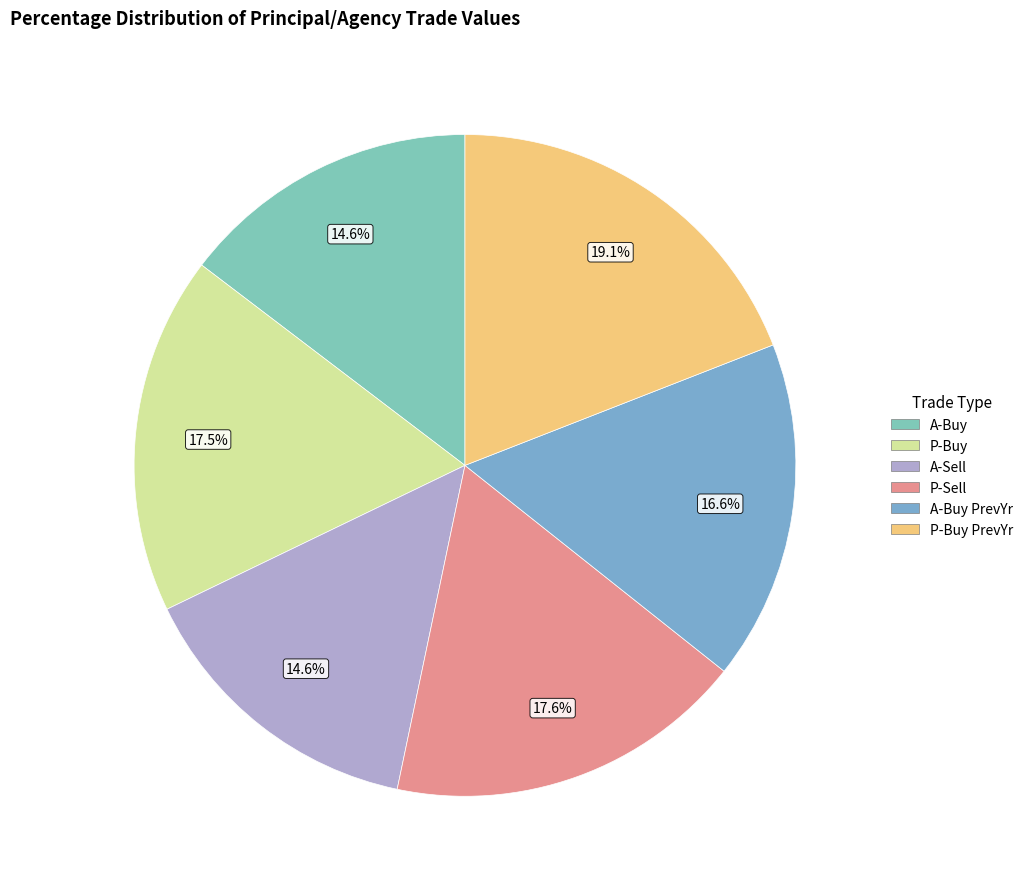

Does any single category account for the majority?

No